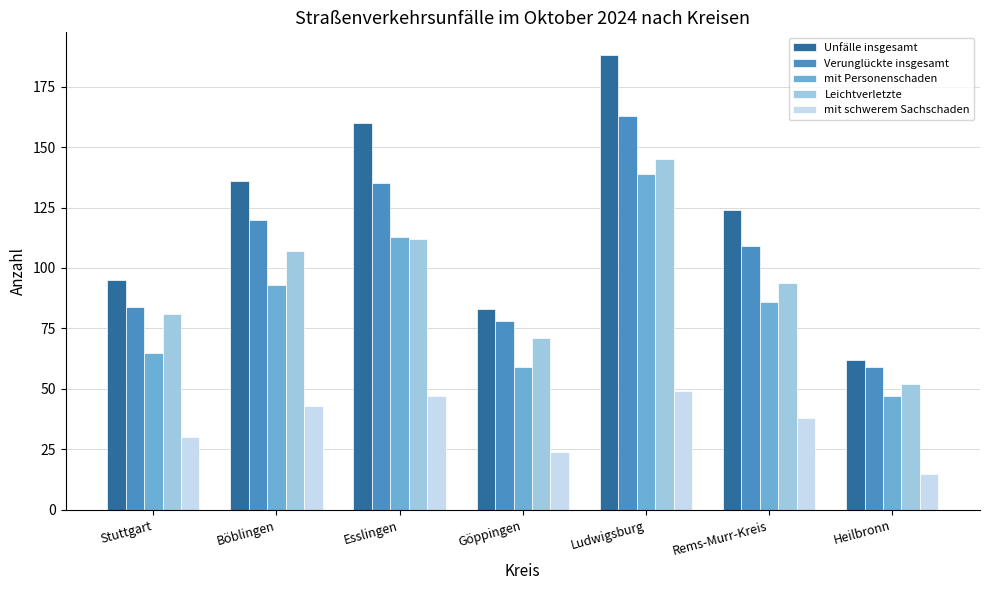

Reading right to left, list all the values displayed in this chart.

Unfälle insgesamt: 62	124	188	83	160	136	95
Verunglückte insgesamt: 59	109	163	78	135	120	84
mit Personenschaden: 47	86	139	59	113	93	65
Leichtverletzte: 52	94	145	71	112	107	81
mit schwerem Sachschaden: 15	38	49	24	47	43	30